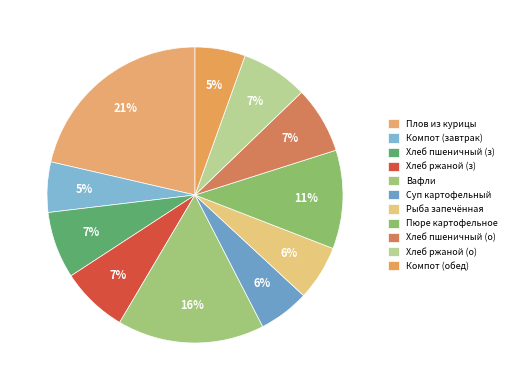

How many segments does this pie chart have?

11